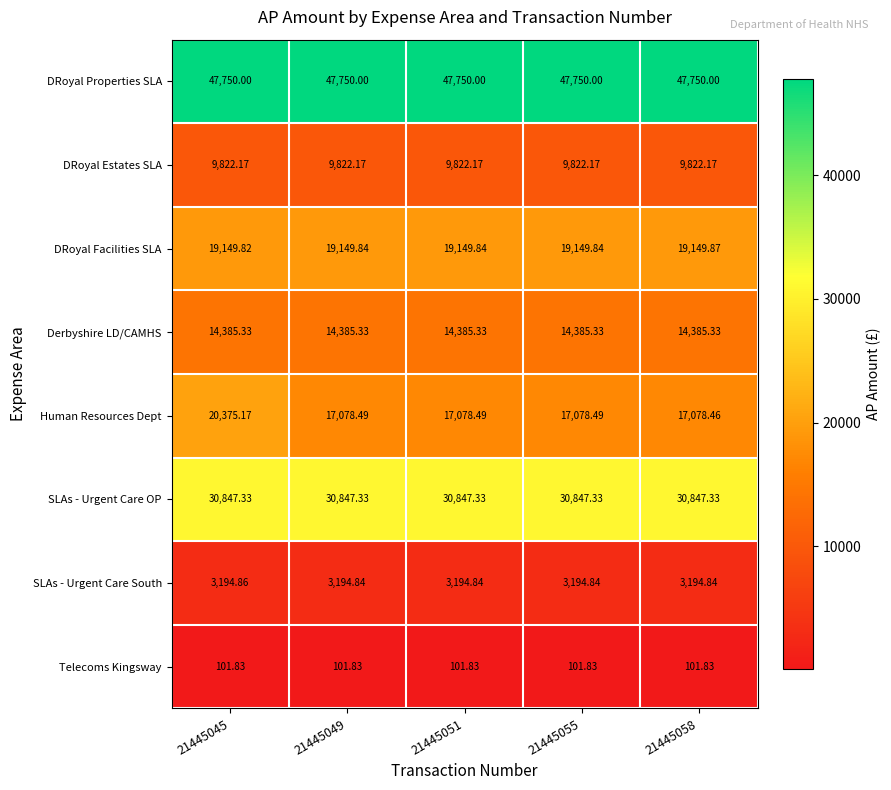

Between 21445045 and 21445049, which series saw the biggest shift?

Human Resources Dept